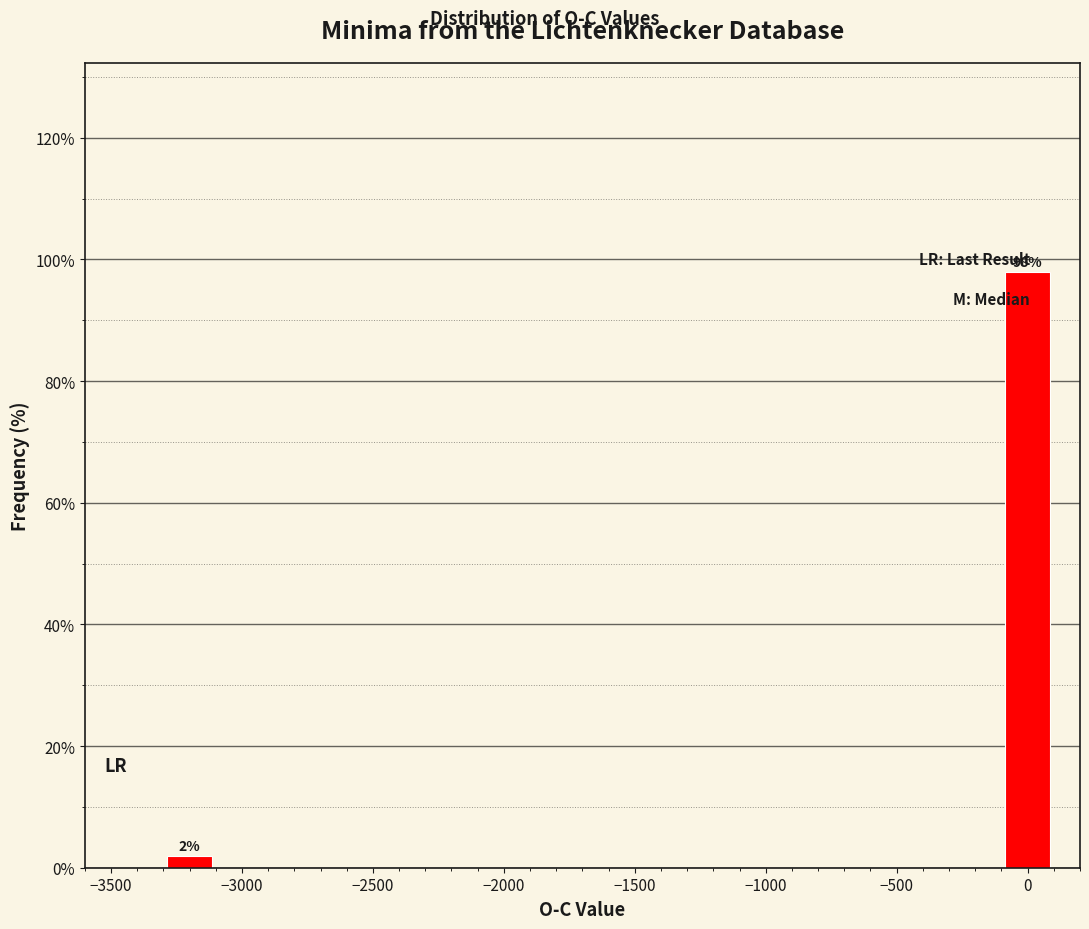

Which range on the x-axis has the tallest bar?

-100 to 100